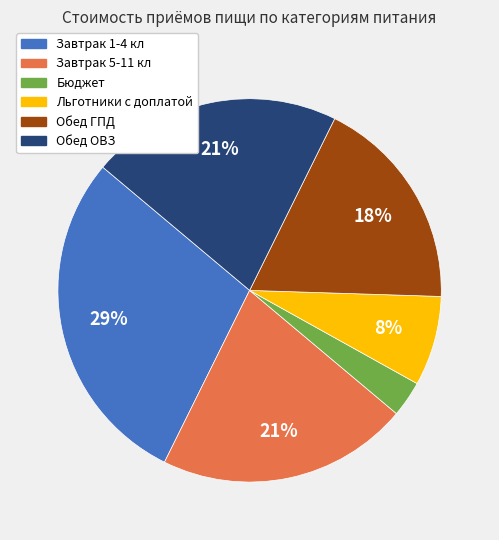

True or false: Завтрак 5-11 кл accounts for 21% of the total.

True